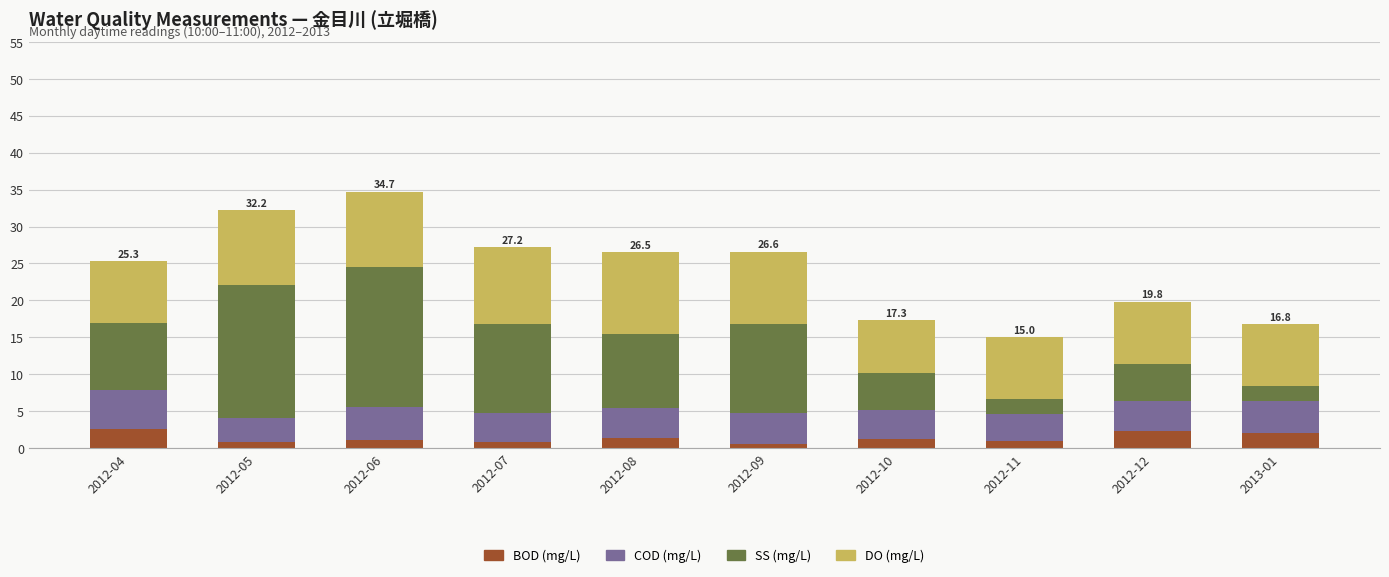

The value of BOD (mg/L) at 2013-01 is 2.1. True or false?

True